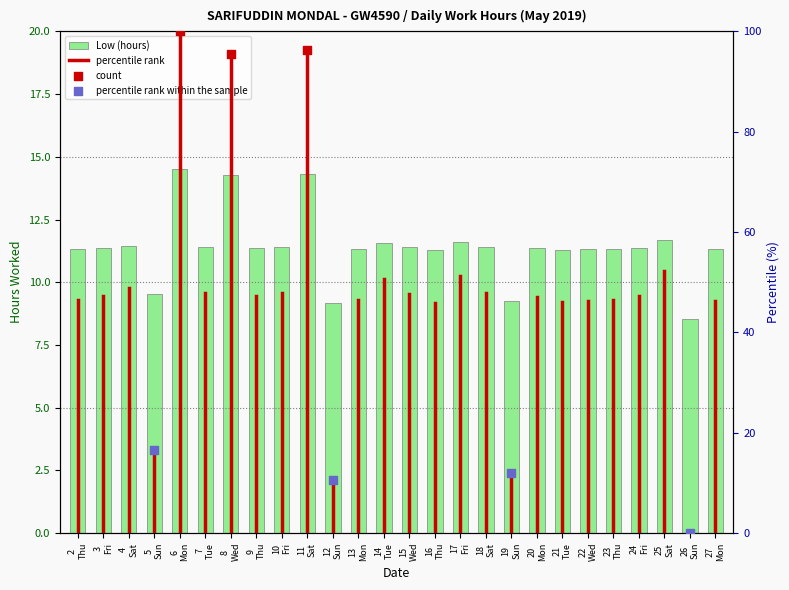

What is the ratio of the value at 24 Fri to the value at 6 Mon?

0.8